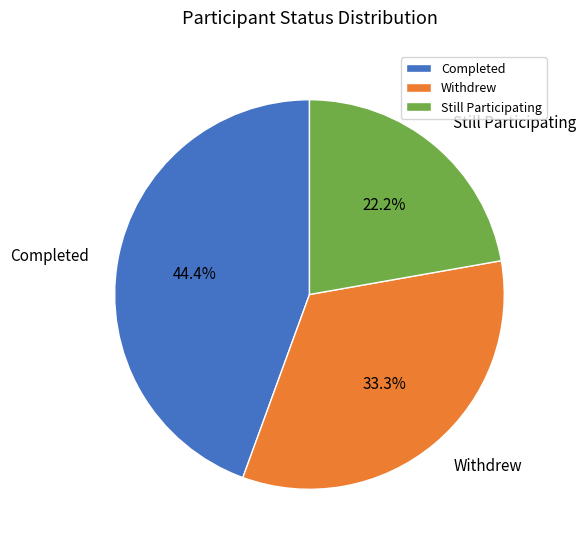

True or false: Still Participating accounts for 22% of the total.

True